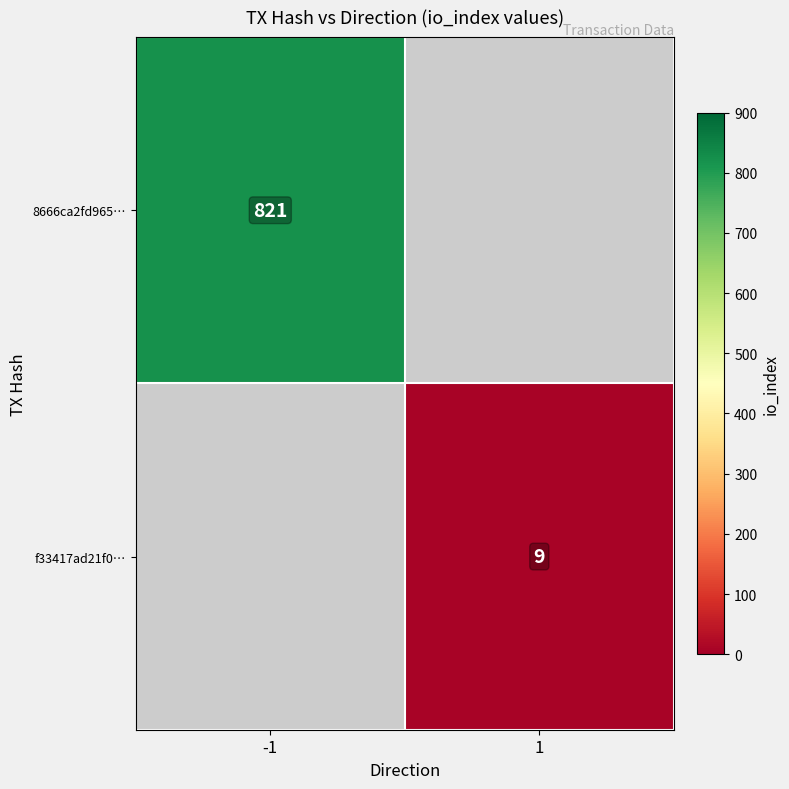

The f33417ad21f0… series shows 3 at 1. True or false?

False